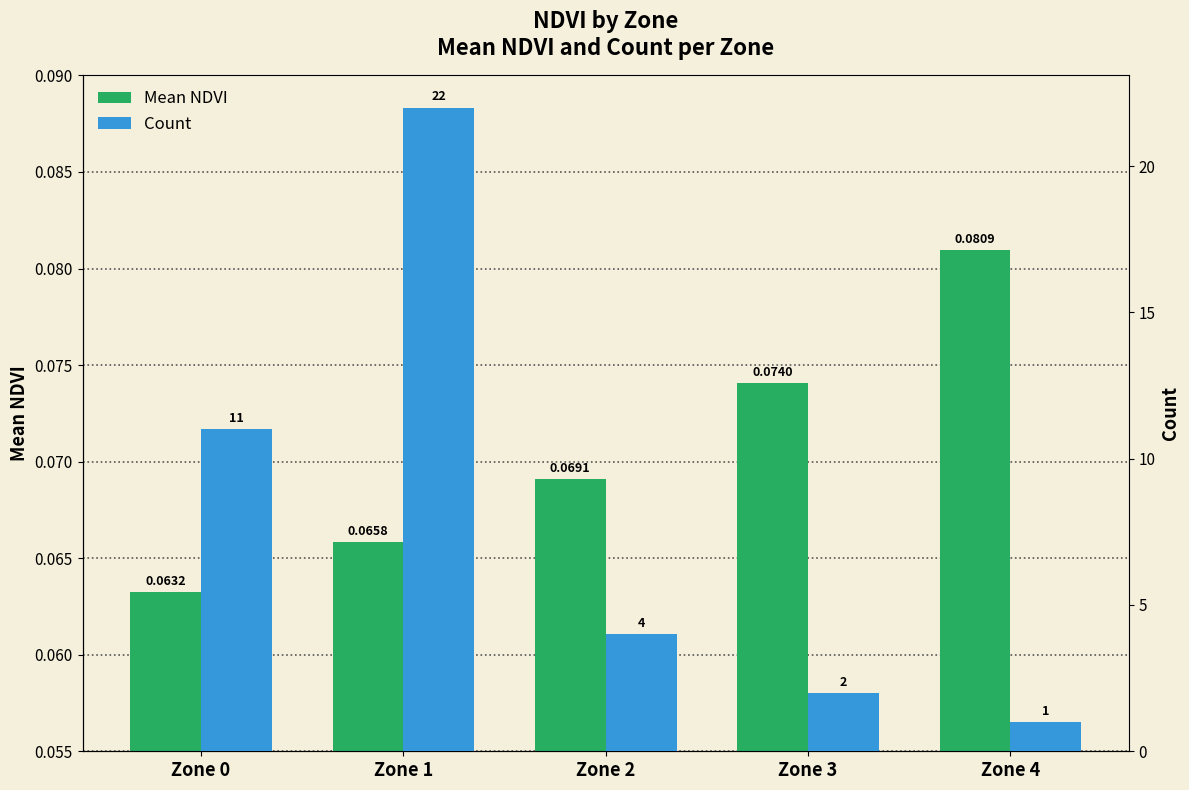

True or false: Count has a value of 1.6 at Zone 2.

False